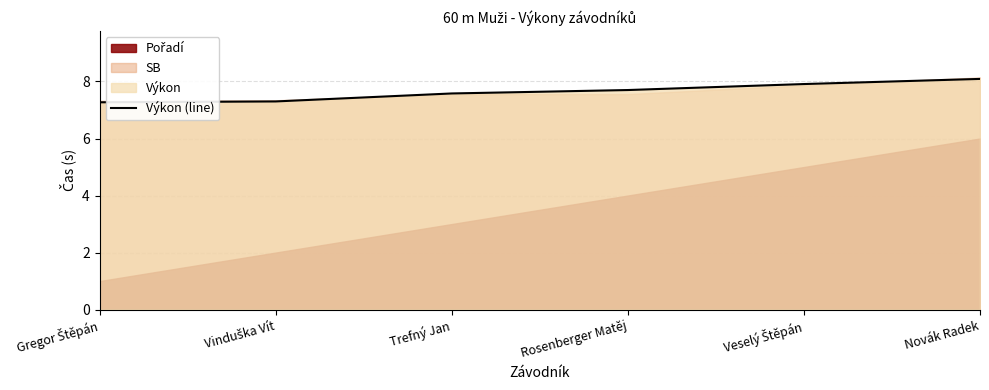

What is the label of the 2nd point from the left?

Vinduška Vít